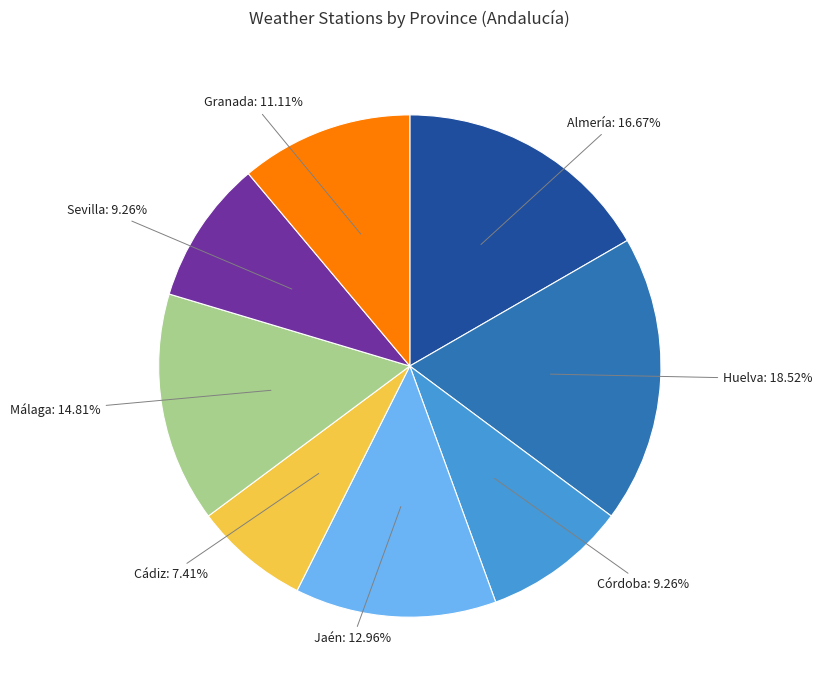

To the nearest percent, what is the difference between the Málaga and Huelva slice percentages?

4%